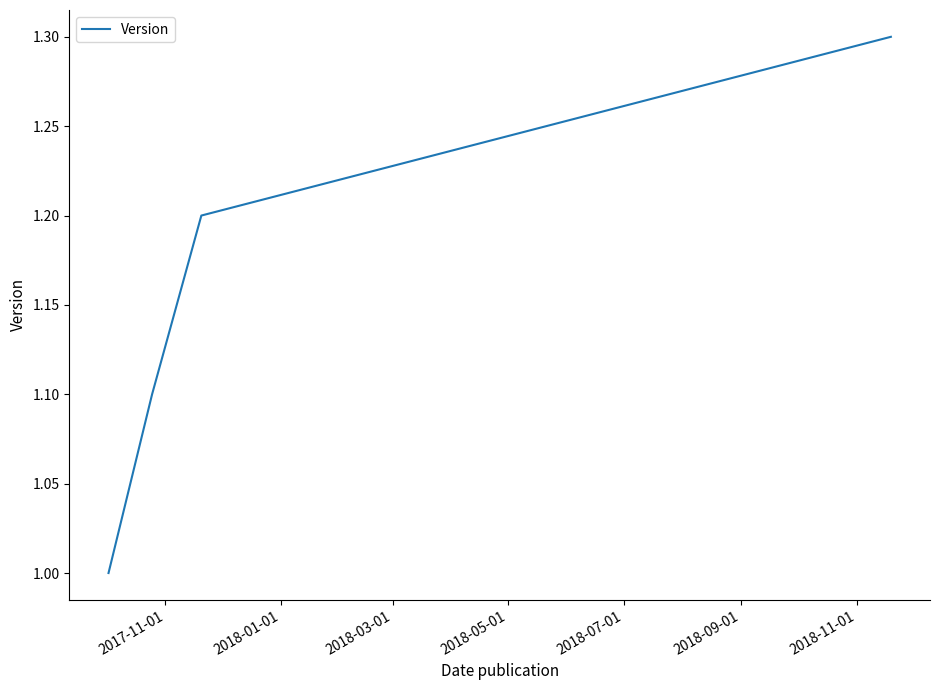

True or false: there are more than 1 points higher than both neighbors.

False